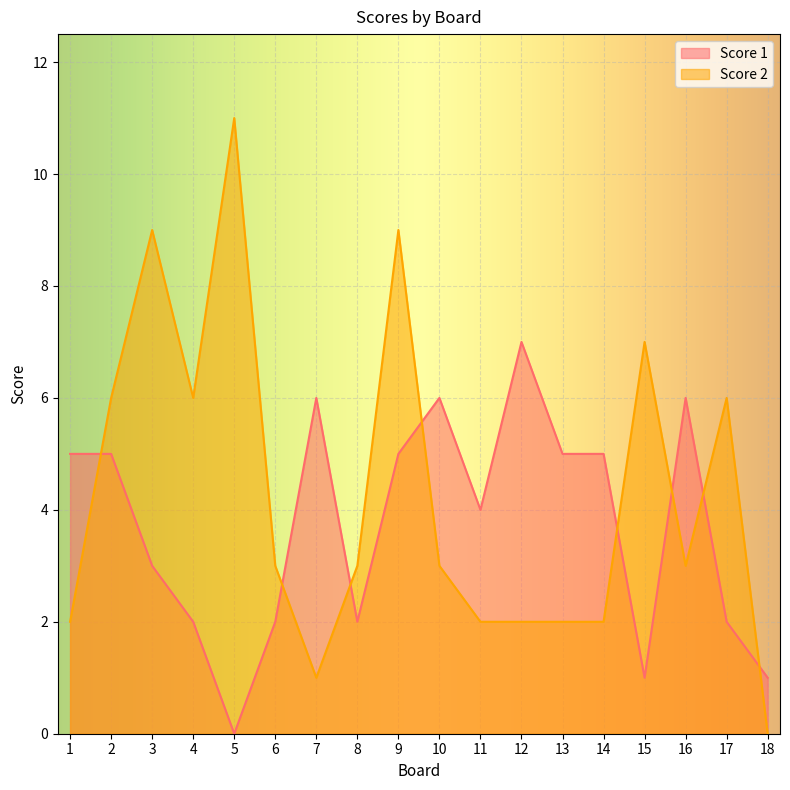

In Score 1, how many points are higher than both neighbors (excluding endpoints)?

4